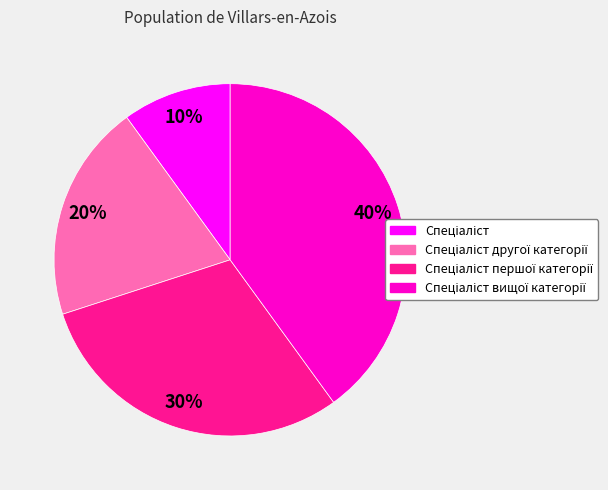

To the nearest percent, what is the average slice percentage?

25%